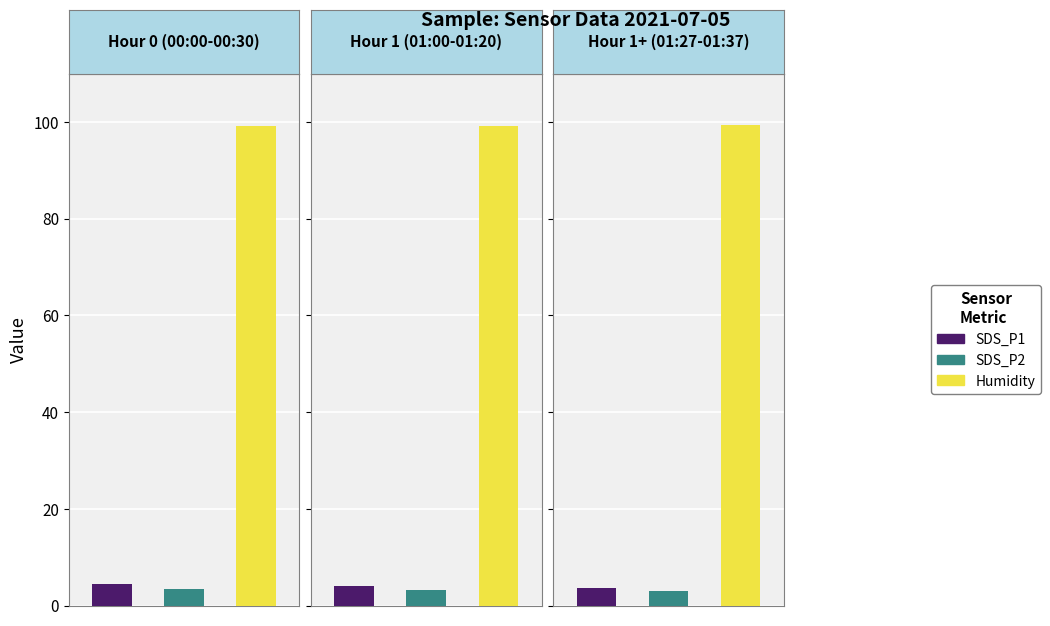

How many data points in SDS_P1 are less than 4?

1